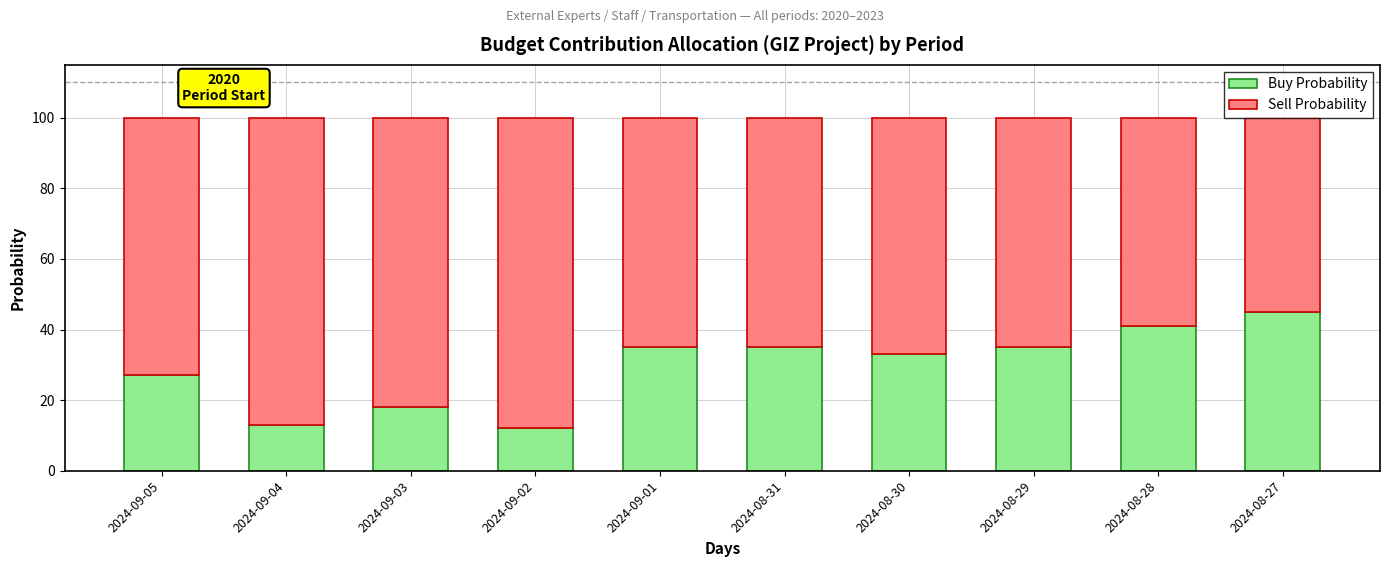

The Buy Probability series shows 18 at 2024-09-03. True or false?

True